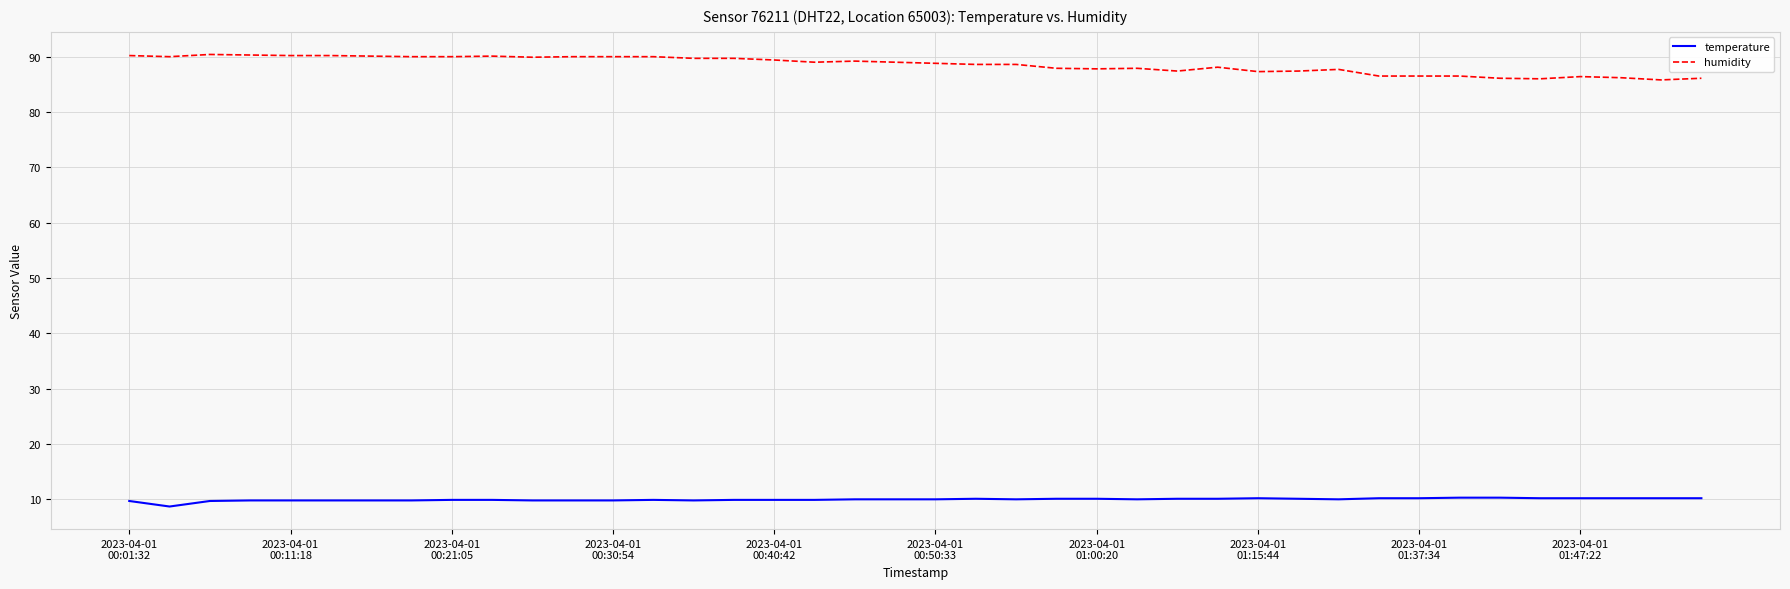

What is the difference between the second highest and minimum values in the temperature series?

1.6